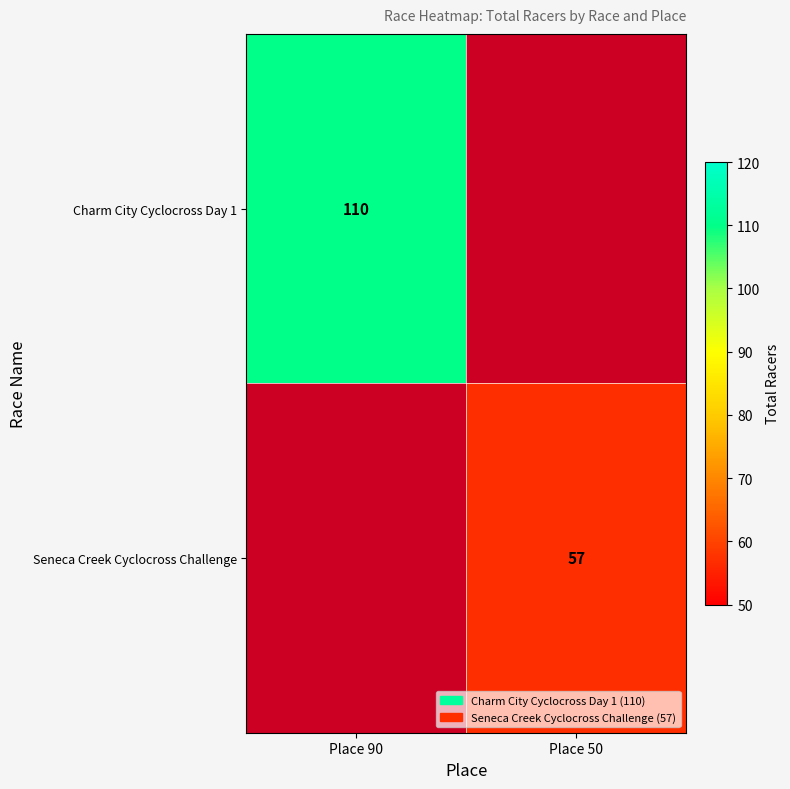

Count the number of data series in this chart.

2